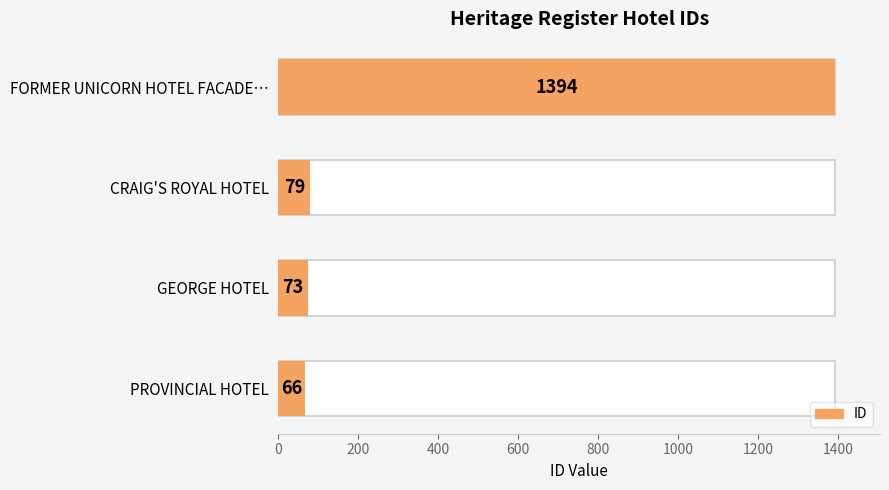

What is the value of the 4th bar from the left?

1394